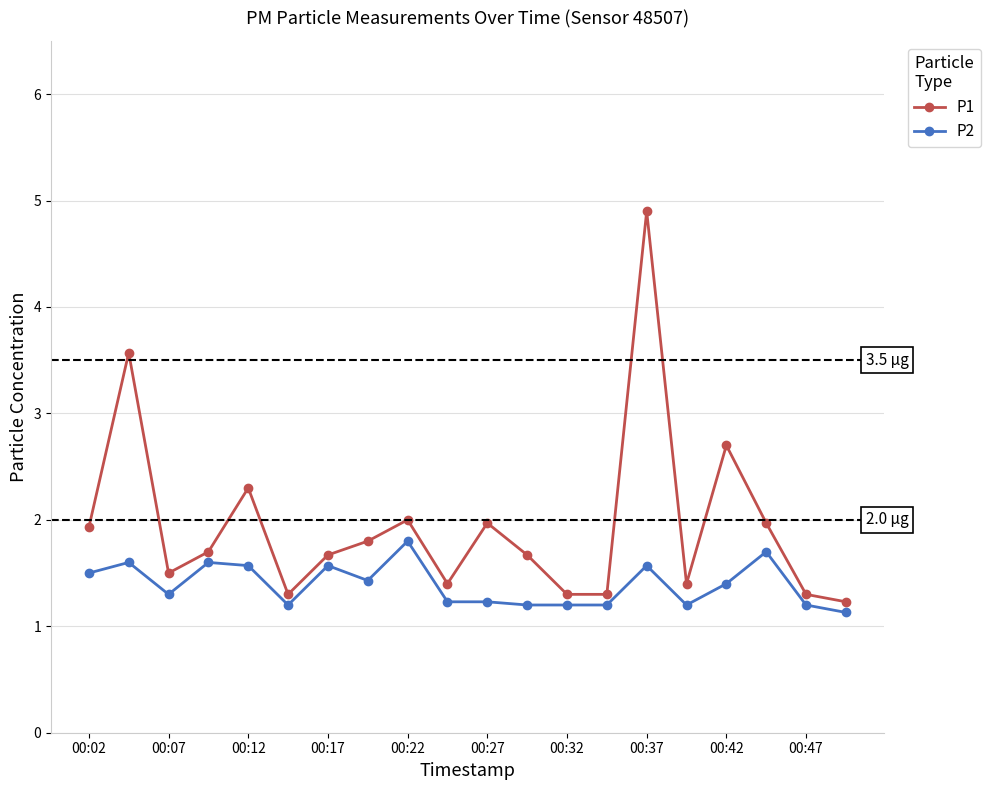

How many distinct data groups are displayed?

2